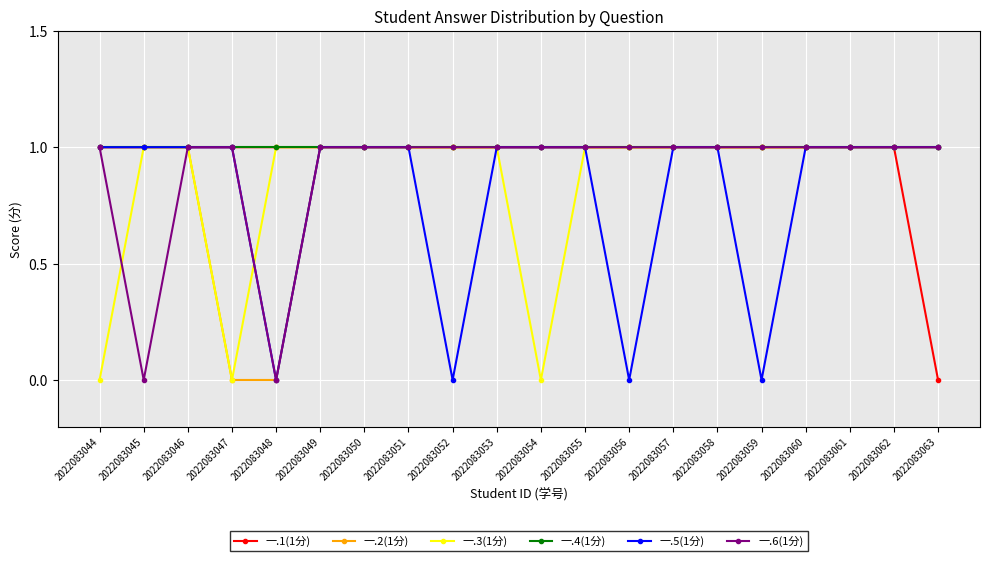

Where is the first local minimum for 一.3(1分)?

2022083047